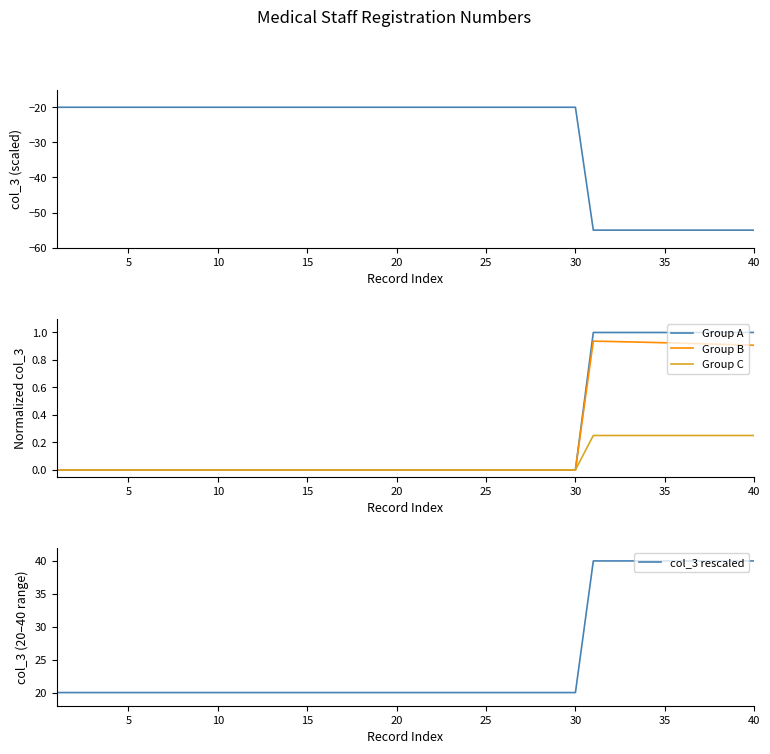

How many lines are shown in the chart?

5